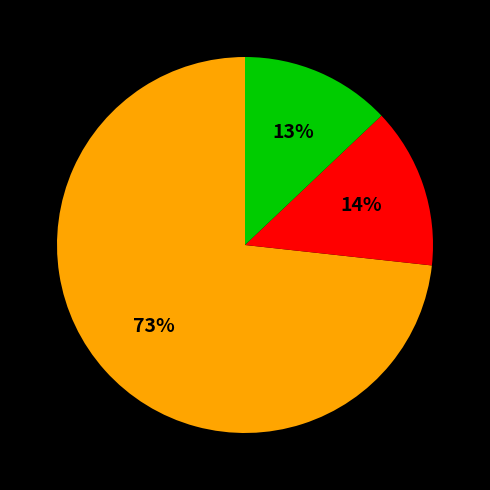

To the nearest percent, what is the difference between the largest and smallest slice percentages?

60%